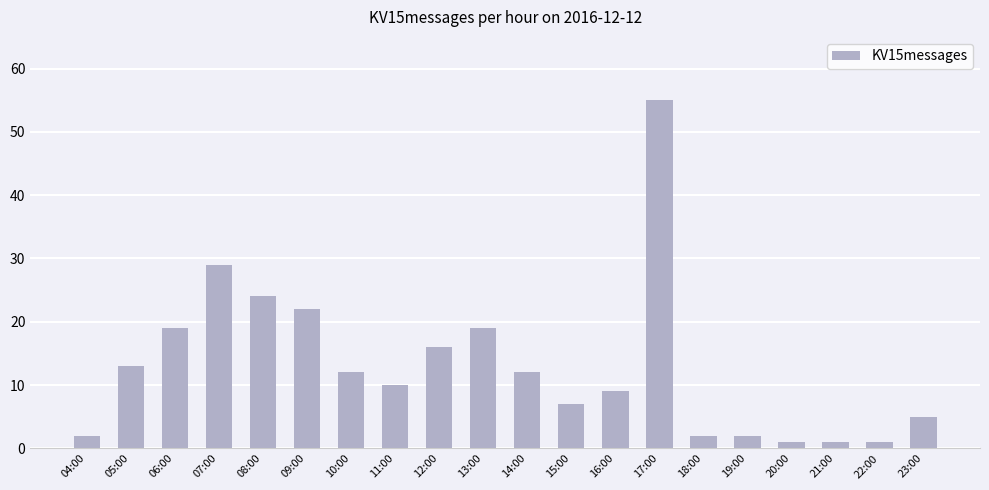

Which label corresponds to the largest value in the chart?

17:00